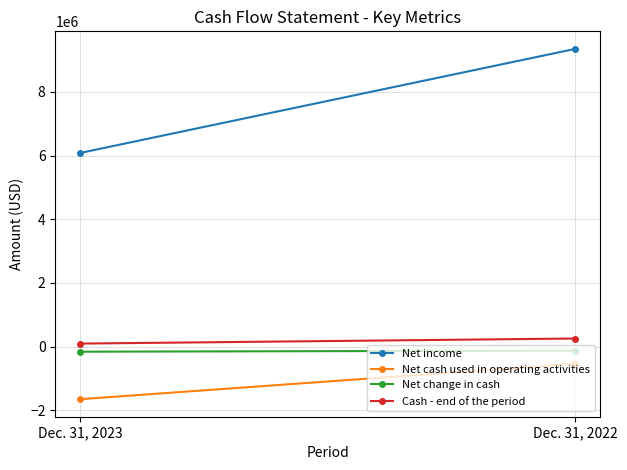

Is this an area chart (filled region under the line)?

No